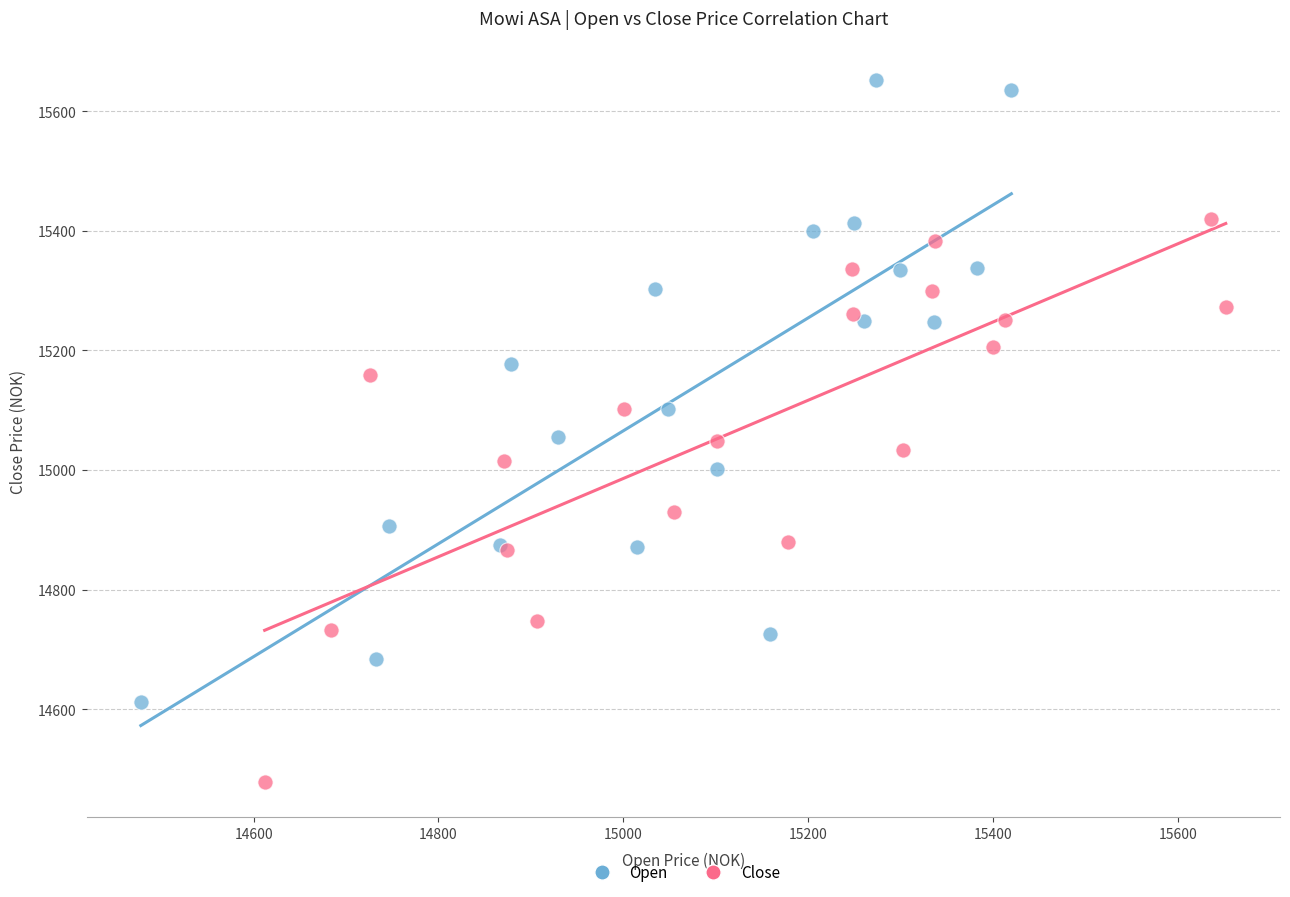

Which series reaches the maximum Y coordinate?

Open